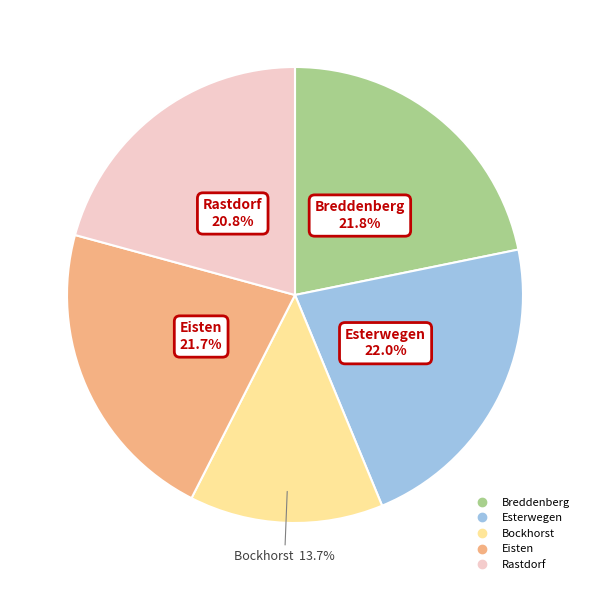

The Breddenberg slice represents 22% of the pie. True or false?

True